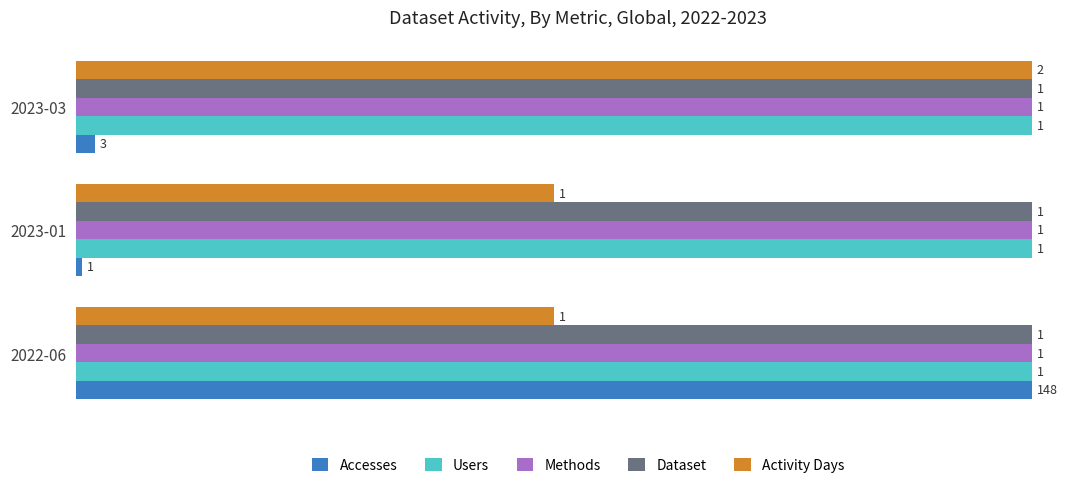

What are all the series names shown in the legend?

Accesses, Users, Methods, Dataset, Activity Days